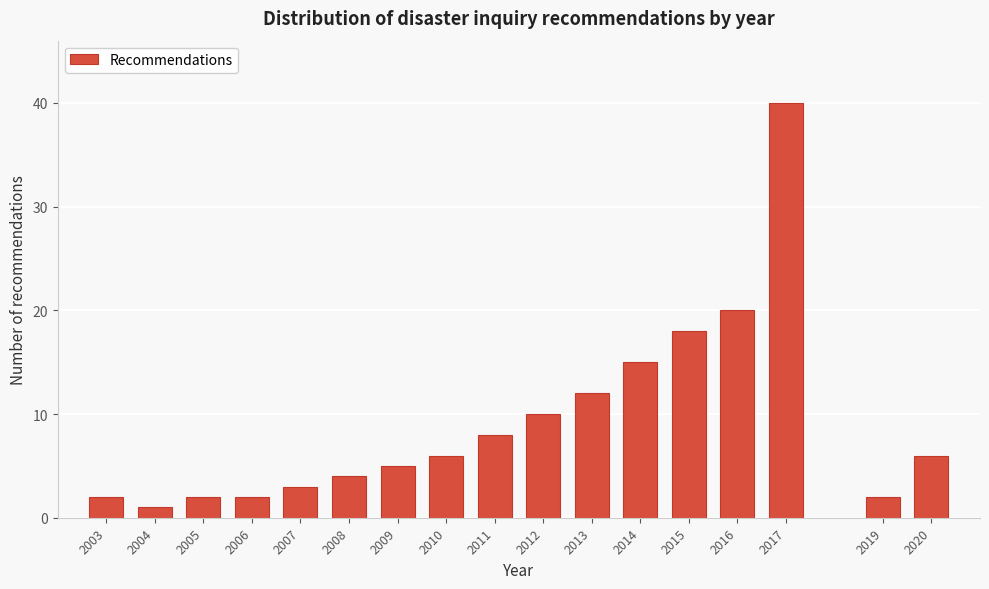

Reading left to right, what are all the values shown in this chart?

2003=2	2004=1	2005=2	2006=2	2007=3	2008=4	2009=5	2010=6	2011=8	2012=10	2013=12	2014=15	2015=18	2016=20	2017=40	2019=2	2020=6